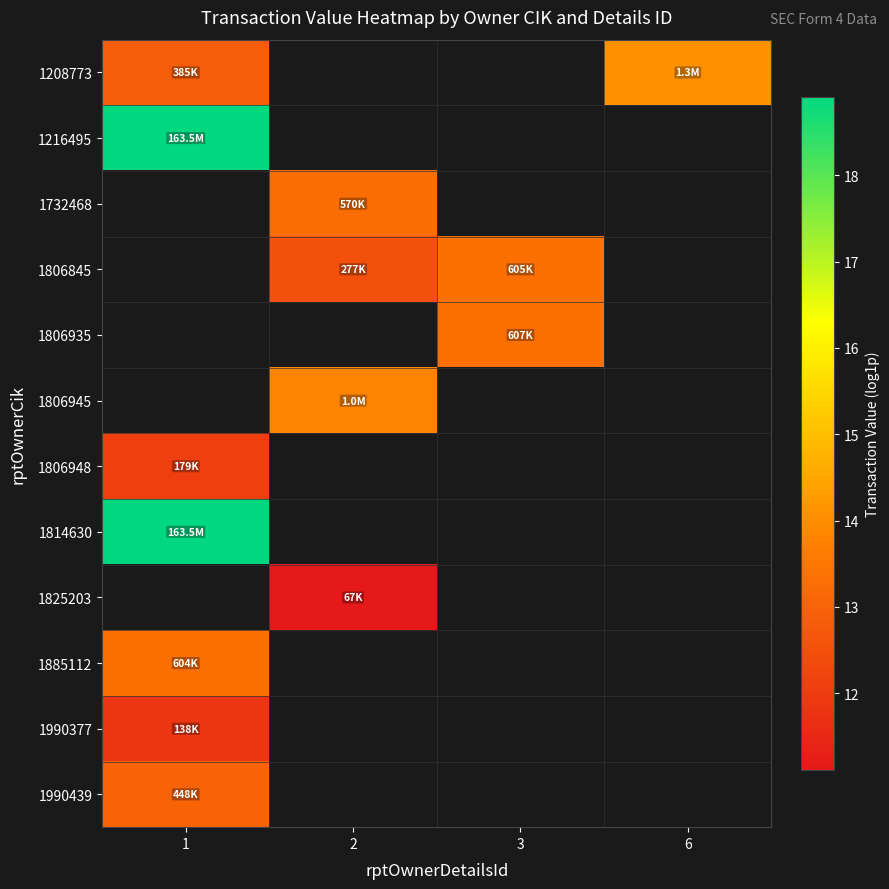

What is the lowest value of the 1208773 series?

12.9